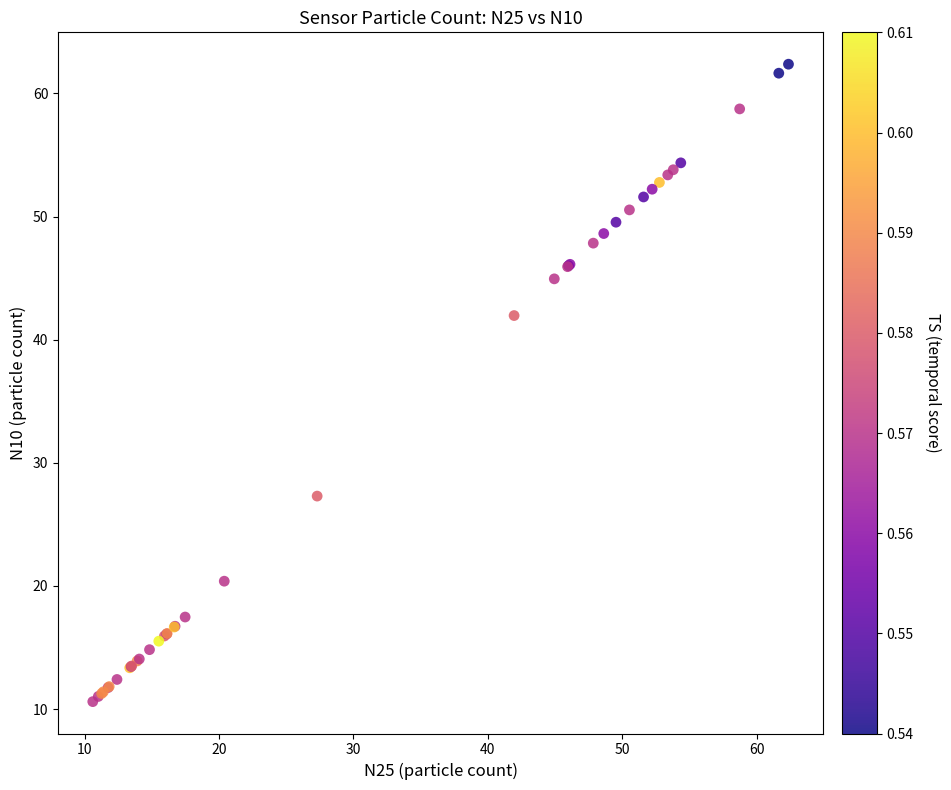

What Y value in the scatter plot is closest to 36?

42.0